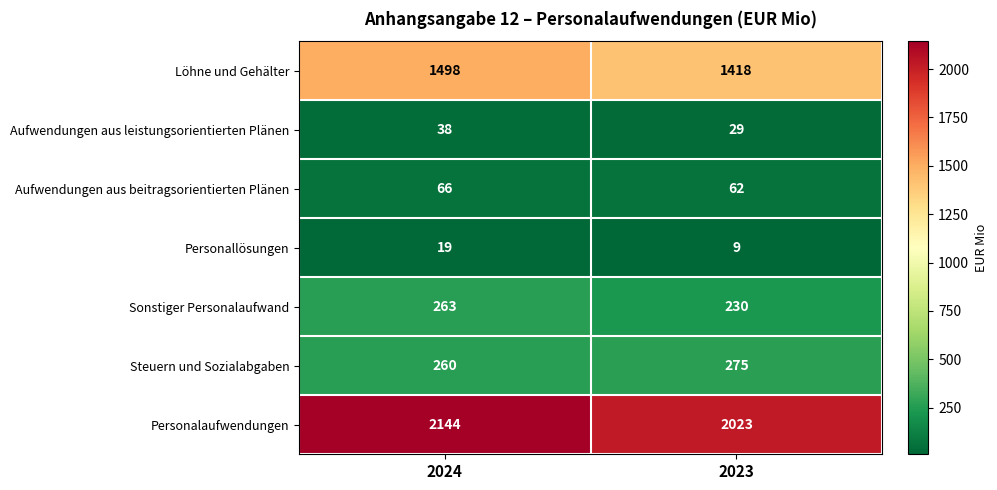

Rank the series by their maximum value, from lowest to highest.

Personallösungen, Aufwendungen aus leistungsorientierten Plänen, Aufwendungen aus beitragsorientierten Plänen, Sonstiger Personalaufwand, Steuern und Sozialabgaben, Löhne und Gehälter, Personalaufwendungen